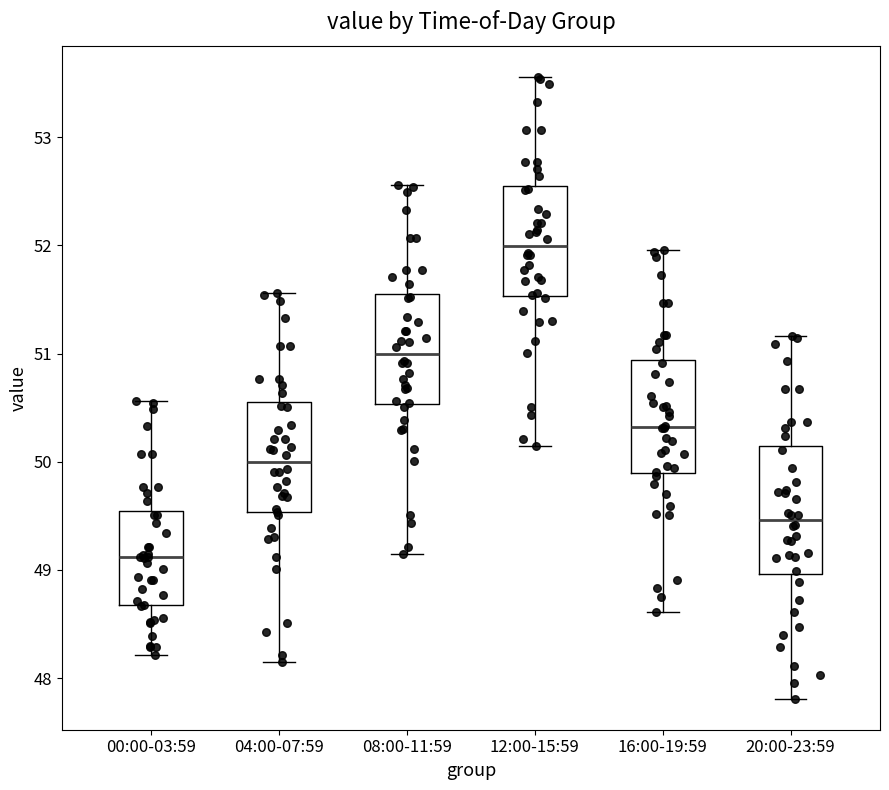

Reading left to right, transcribe this box plot: for each box, give where its median line is, the range the box spans, and where its two whiskers end, as read against the y-axis. The values are not printed on the chart, so give them approximately, as read against the axis.

00:00-03:59: median 49.1, box 48.7 to 49.5, whiskers 48.2 to 50.6
04:00-07:59: median 50.0, box 49.5 to 50.6, whiskers 48.2 to 51.6
08:00-11:59: median 51.0, box 50.5 to 51.6, whiskers 49.2 to 52.6
12:00-15:59: median 52.0, box 51.5 to 52.6, whiskers 50.2 to 53.6
16:00-19:59: median 50.3, box 49.9 to 50.9, whiskers 48.6 to 52.0
20:00-23:59: median 49.5, box 49.0 to 50.1, whiskers 47.8 to 51.2